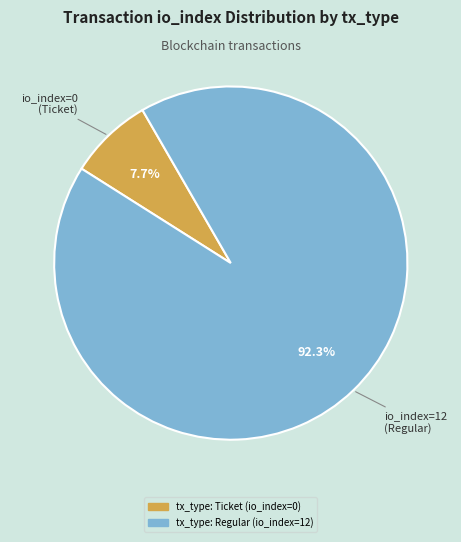

To the nearest percent, what is the difference between the largest and smallest slice percentages?

85%